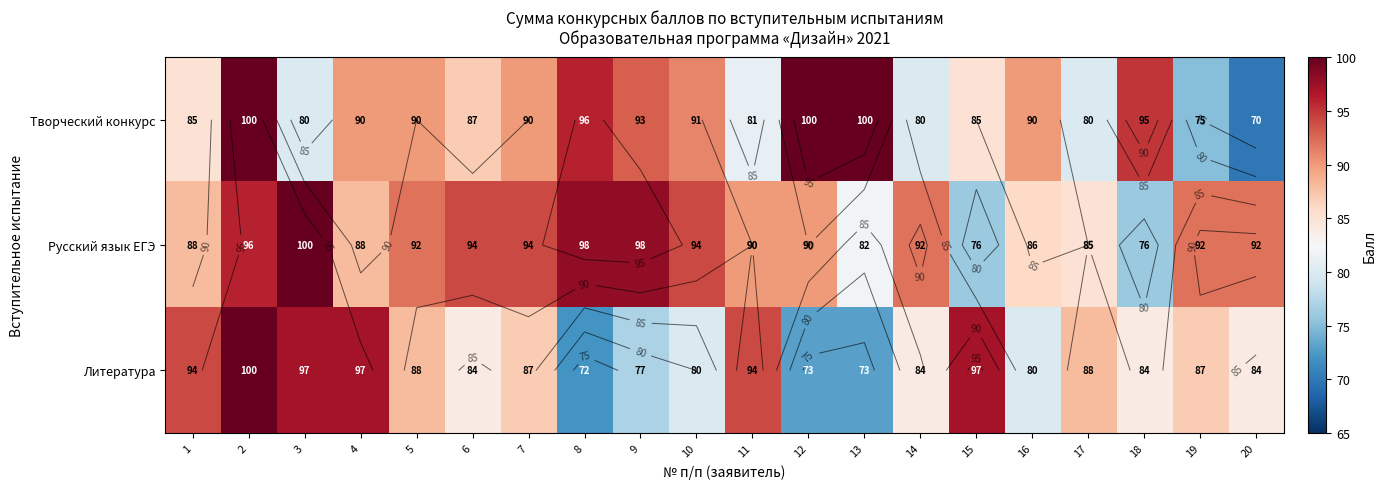

What is the difference between the second highest and minimum values in the Русский язык ЕГЭ series?

22